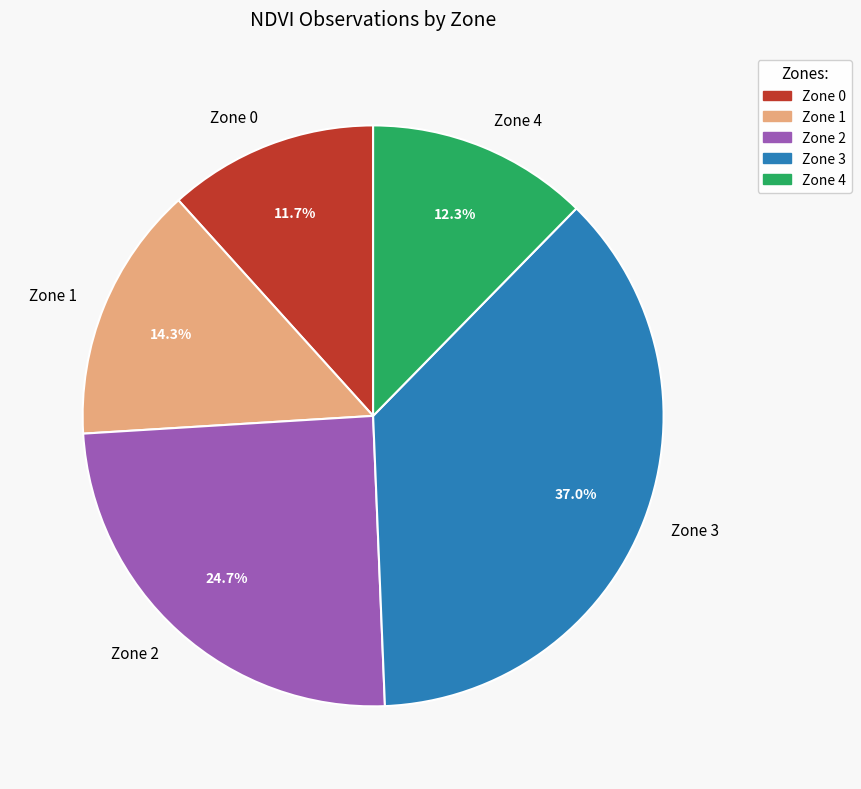

Does Zone 1 account for over 50% of the chart?

No